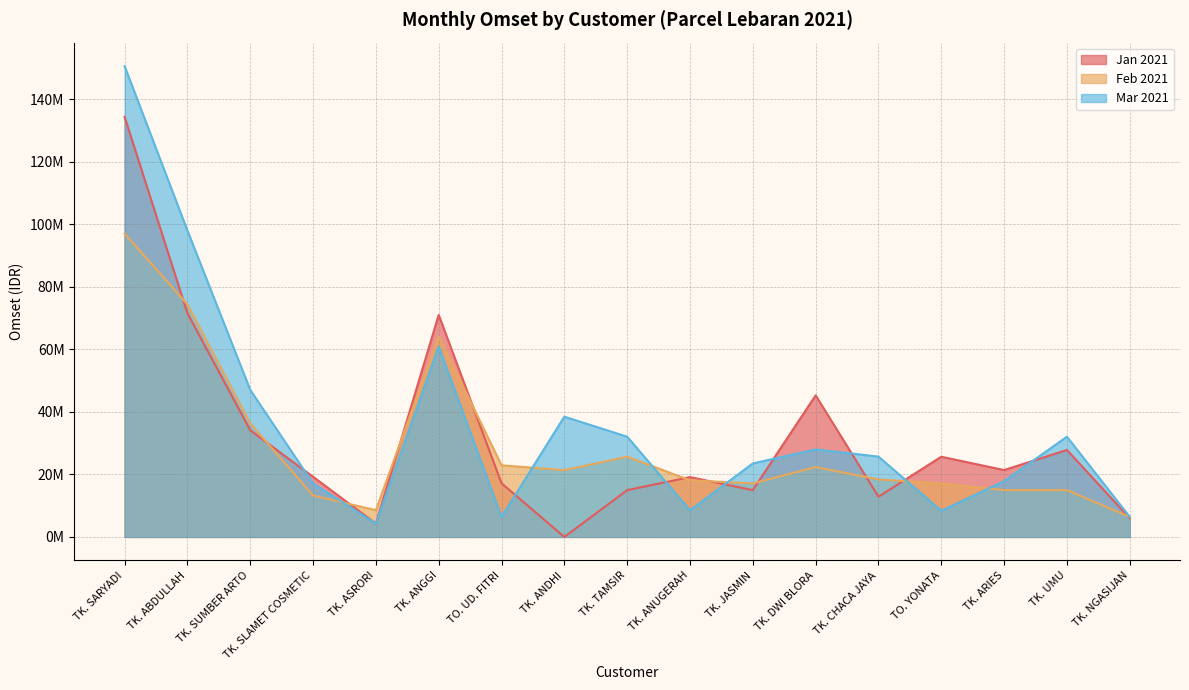

Rank the categories by Mar 2021 value from highest to lowest.

TK. SARYADI, TK. ABDULLAH, TK. ANGGI, TK. SUMBER ARTO, TK. ANDHI, TK. TAMSIR, TK. UMU, TK. DWI BLORA, TK. CHACA JAYA, TK. JASMIN, TK. ARIES, TK. SLAMET COSMETIC, TK. ANUGERAH, TO. YONATA, TO. UD. FITRI, TK. NGASIJAN, TK. ASRORI